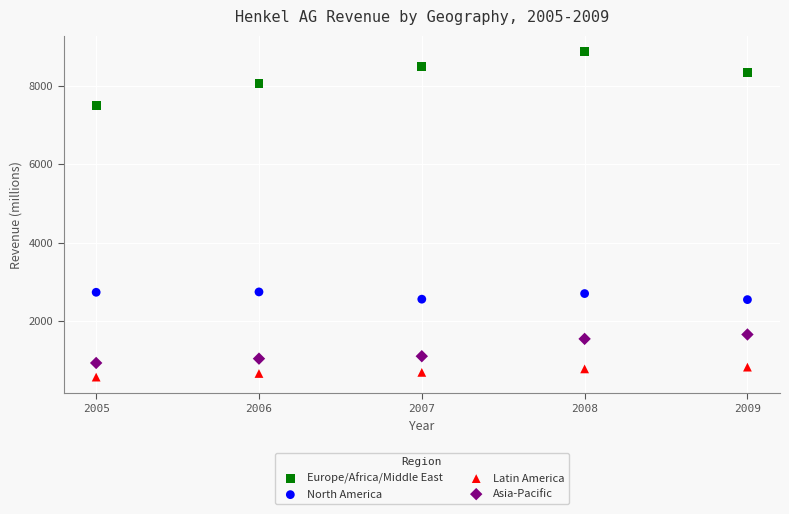

Which series has the largest Y range (max minus min)?

Europe/Africa/Middle East